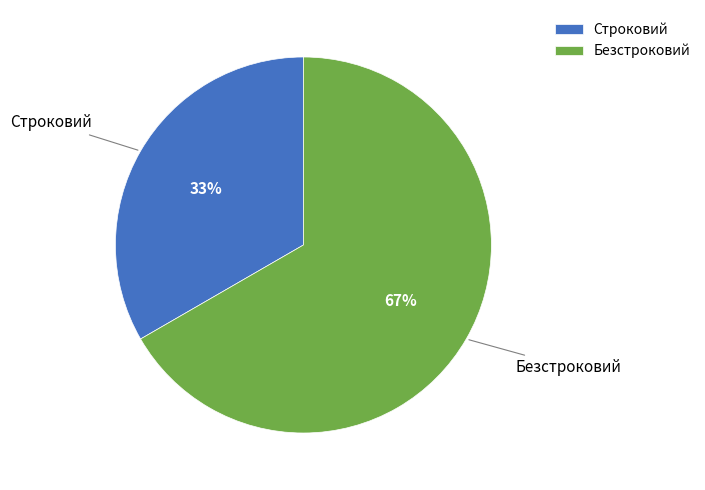

To the nearest percent, what percentage of the pie is Безстроковий?

67%